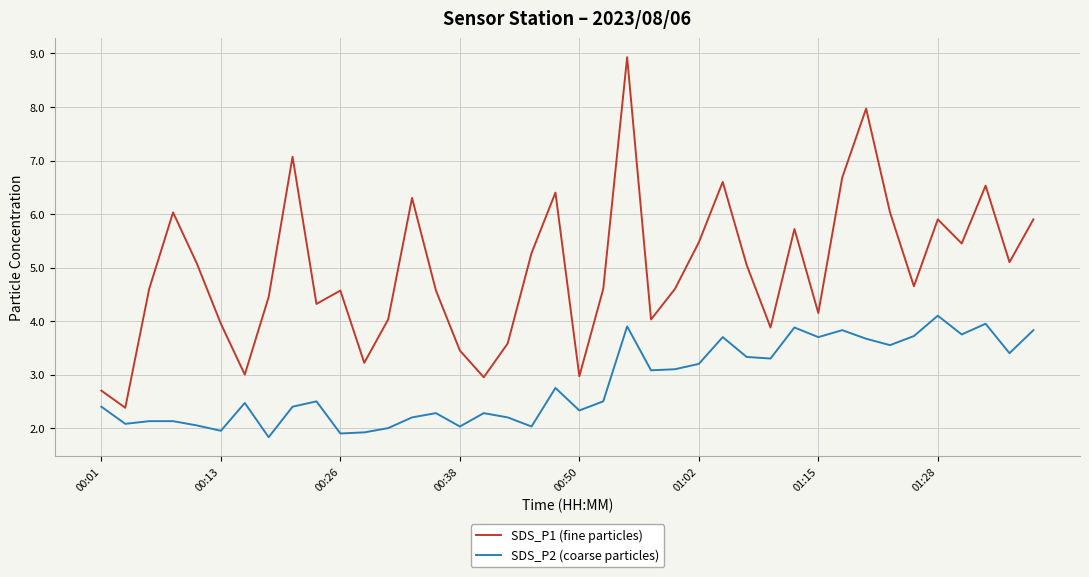

True or false: SDS_P1 (fine particles) and SDS_P2 (coarse particles) intersect in this chart.

False